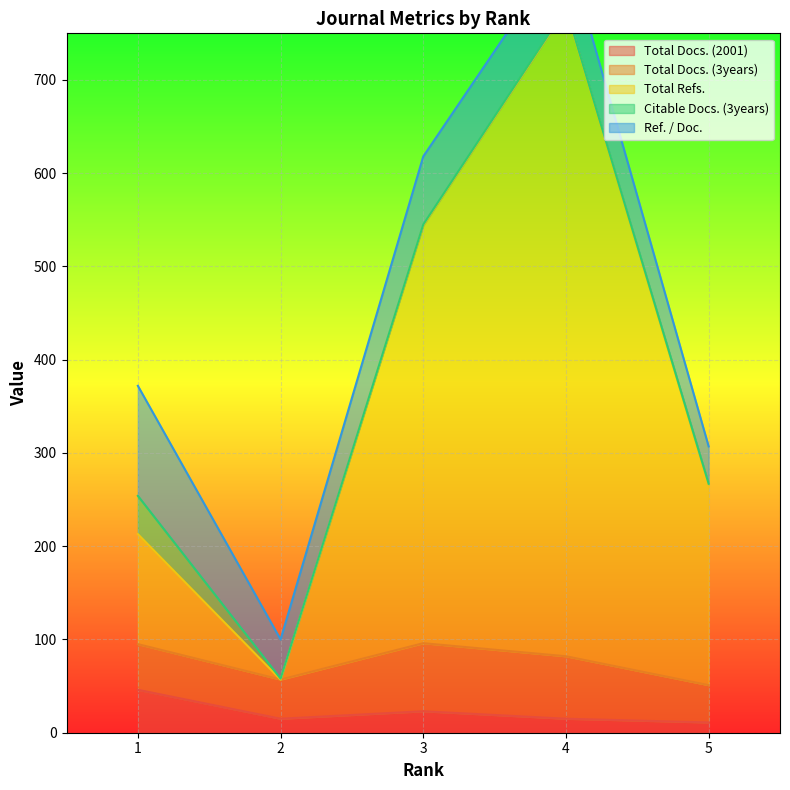

Reading left to right, extract all data points from this chart.

Total Docs. (2001): 1=46	2=15	3=23	4=15	5=11
Total Docs. (3years): 1=49	2=42	3=73	4=67	5=40
Total Refs.: 1=118	2=0	3=448	4=694	5=215
Citable Docs. (3years): 1=41	2=1	3=1	4=1	5=1
Ref. / Doc.: 1=118	2=42	3=73	4=67	5=40